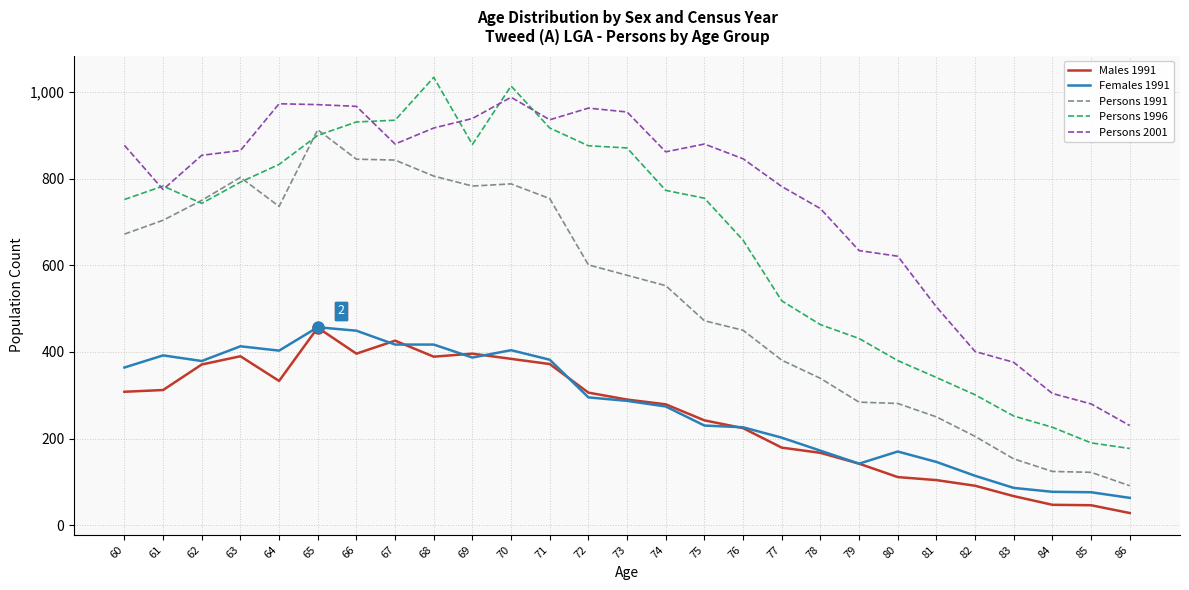

What is the difference between the Persons 1991 values at 72 and 75?

129